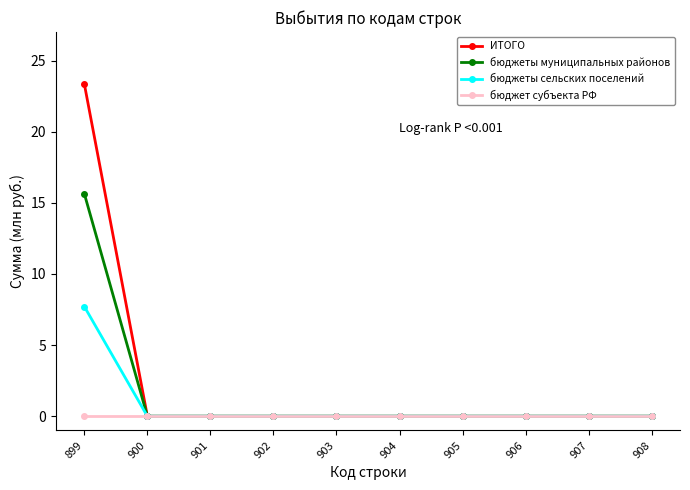

At which label does бюджеты сельских поселений reach its peak?

899